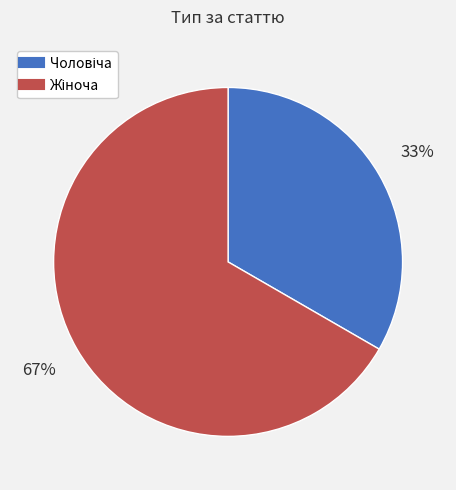

Is there a majority slice in this chart?

Yes